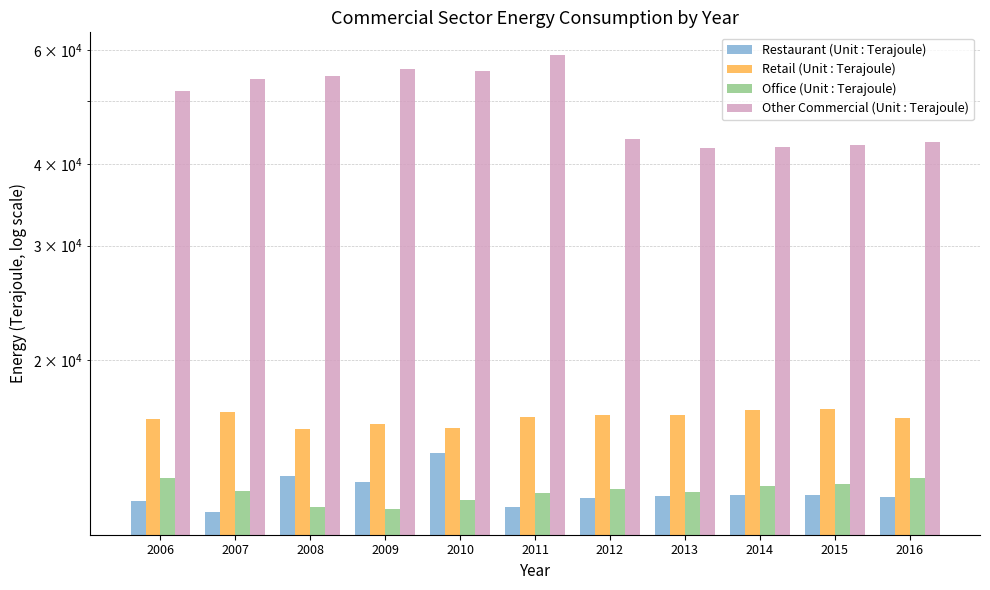

What is the difference between the maximum and minimum values in the Office (Unit : Terajoule) series?

1402